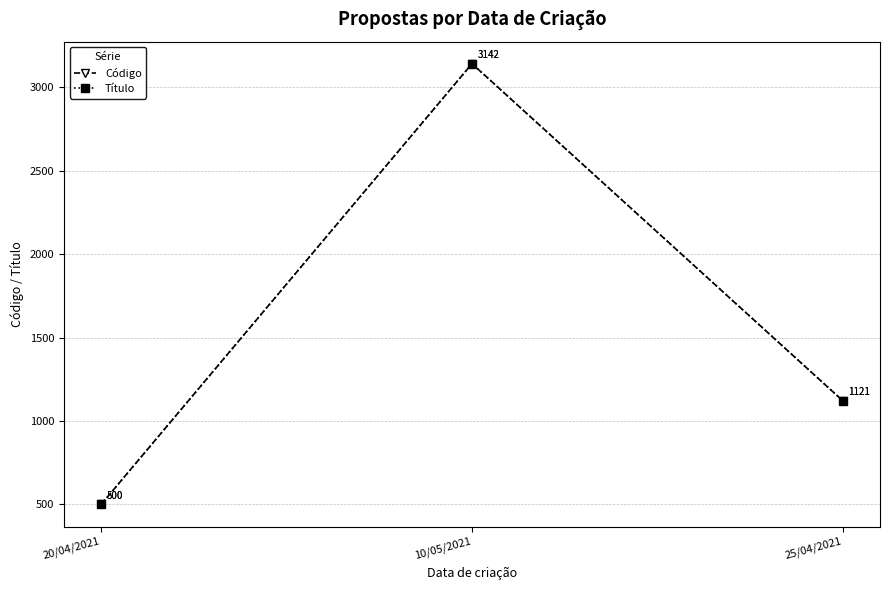

Is this an area chart (filled region under the line)?

No